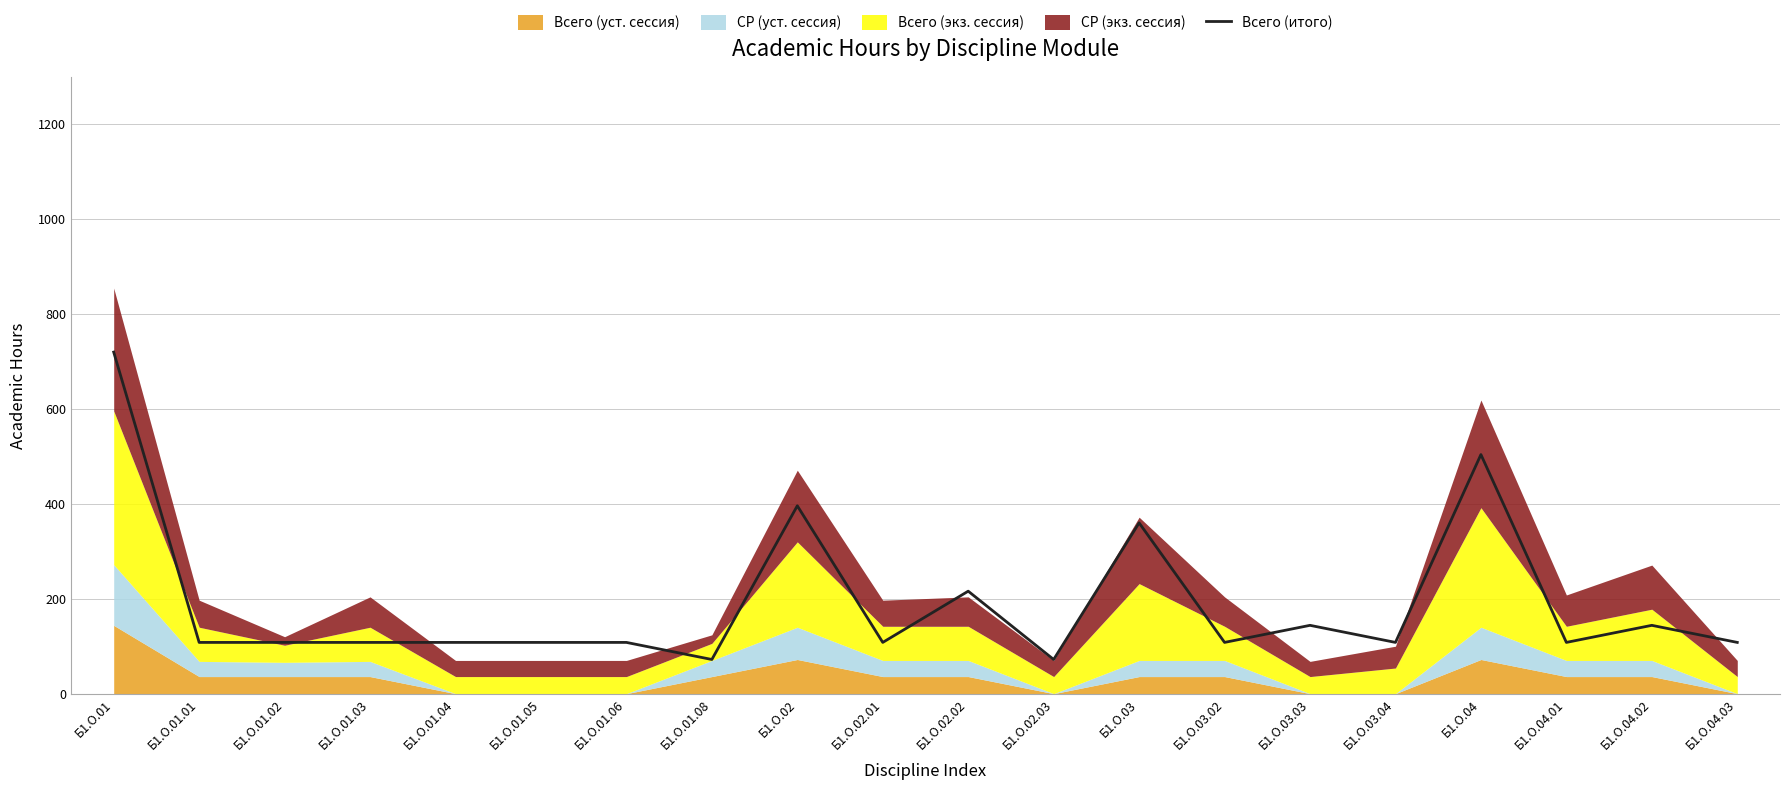

The value of Всего (итого) at Б1.О.04 is 504. True or false?

True